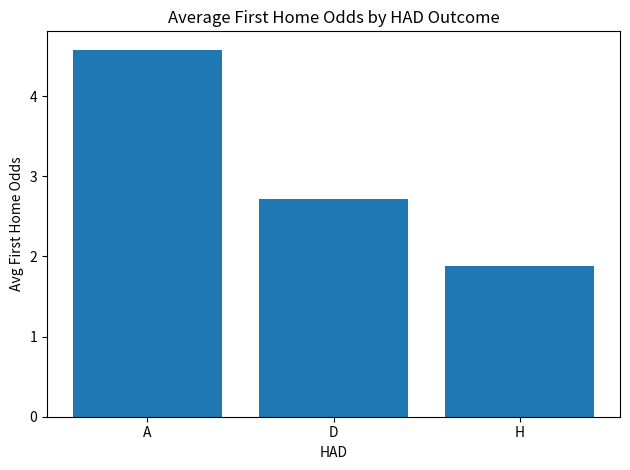

What is the ratio of the value at A to the value at H?

2.4